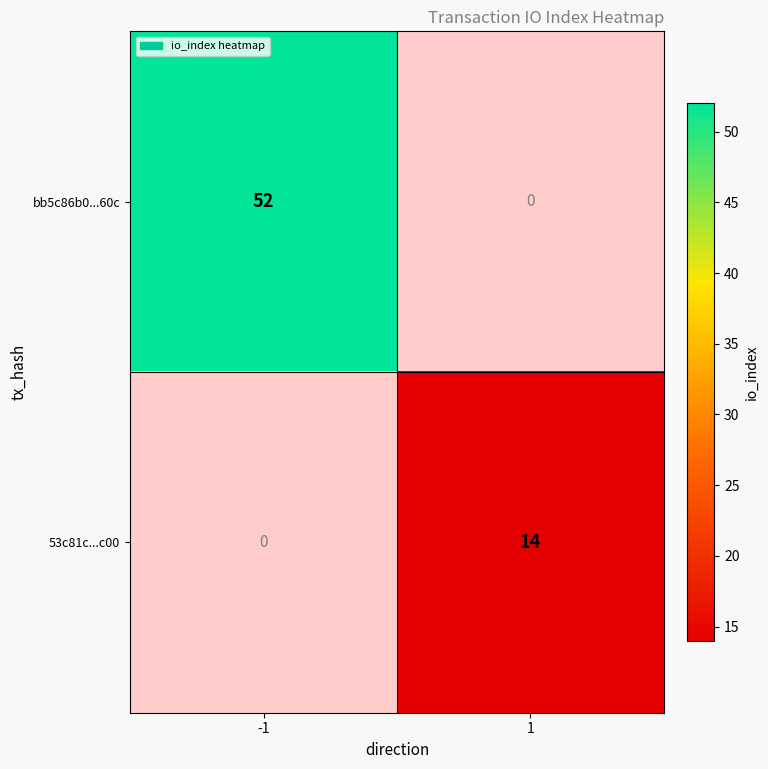

Read the 53c81c...c00 value at 1, to the nearest 10.

10